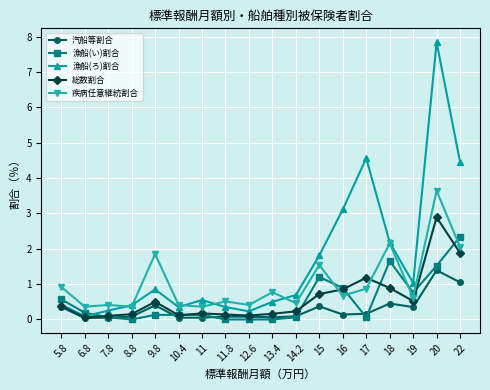

At how many categories does at least one series exceed 4?

3